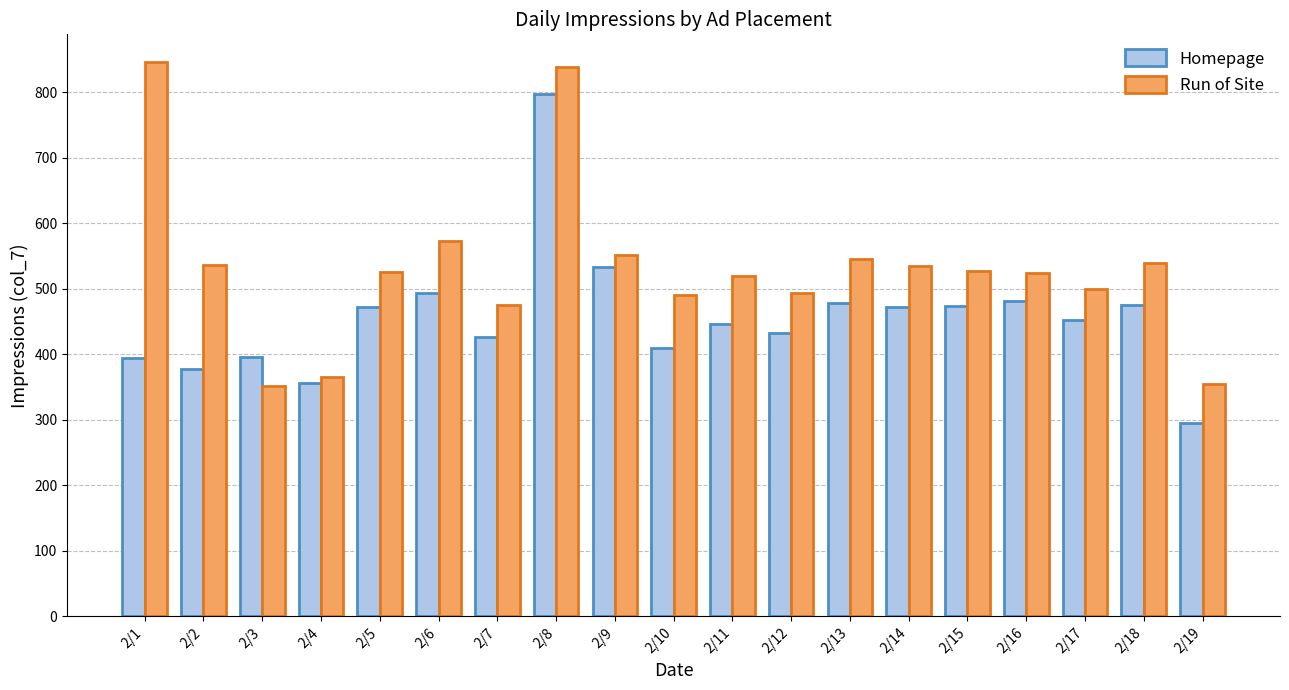

Which series has the largest total across all categories?

Run of Site